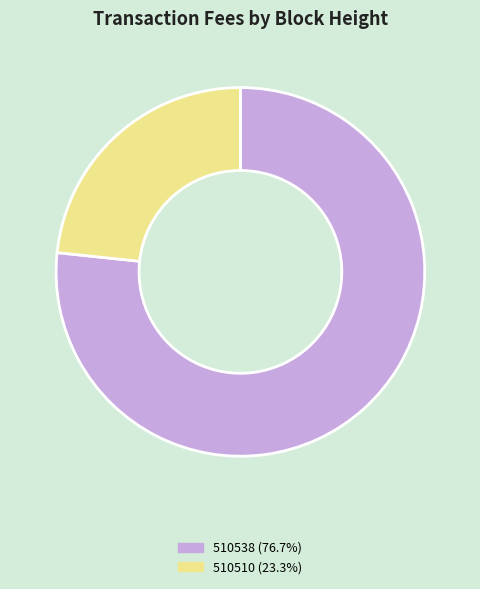

Which slice is the largest?

510538